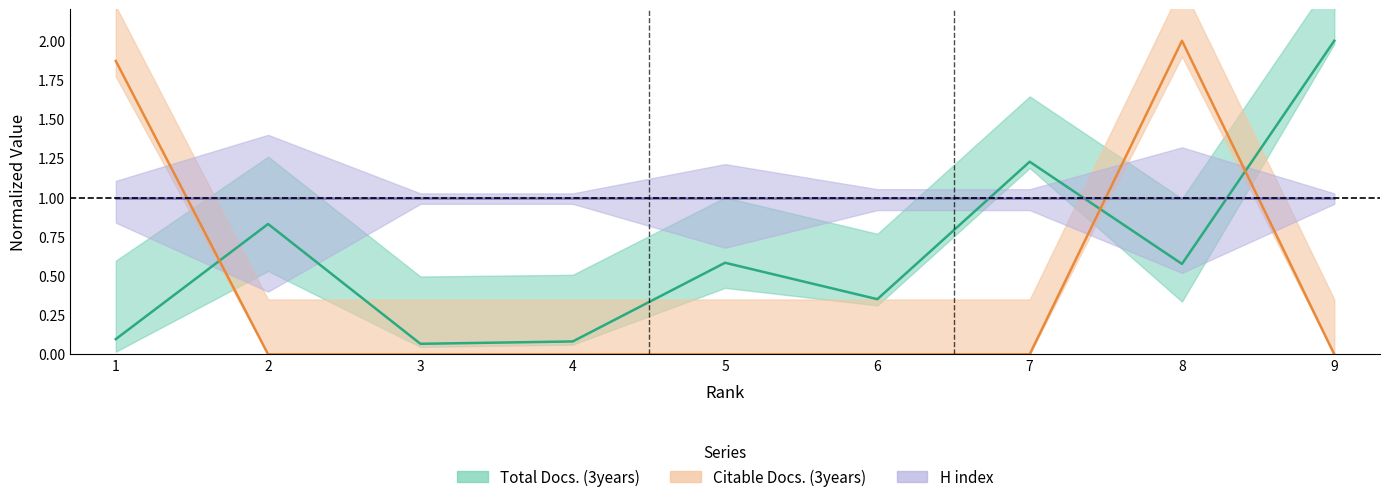

After their last crossing, which series has the higher values: Total Docs. (3years) or Citable Docs. (3years)?

Total Docs. (3years)